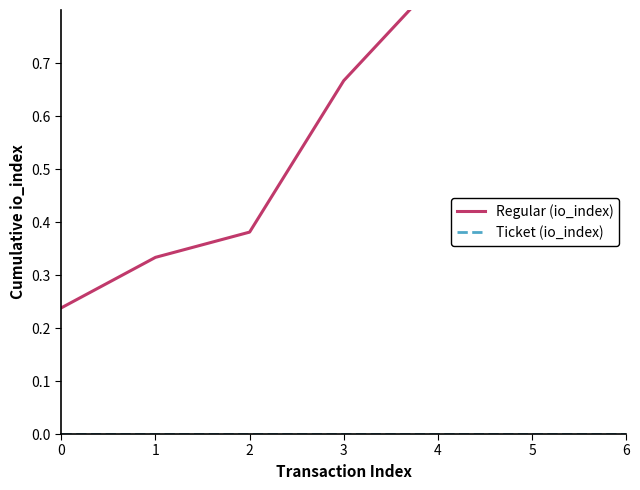

List the series in order of their overall mean, highest first.

Regular (io_index), Ticket (io_index)